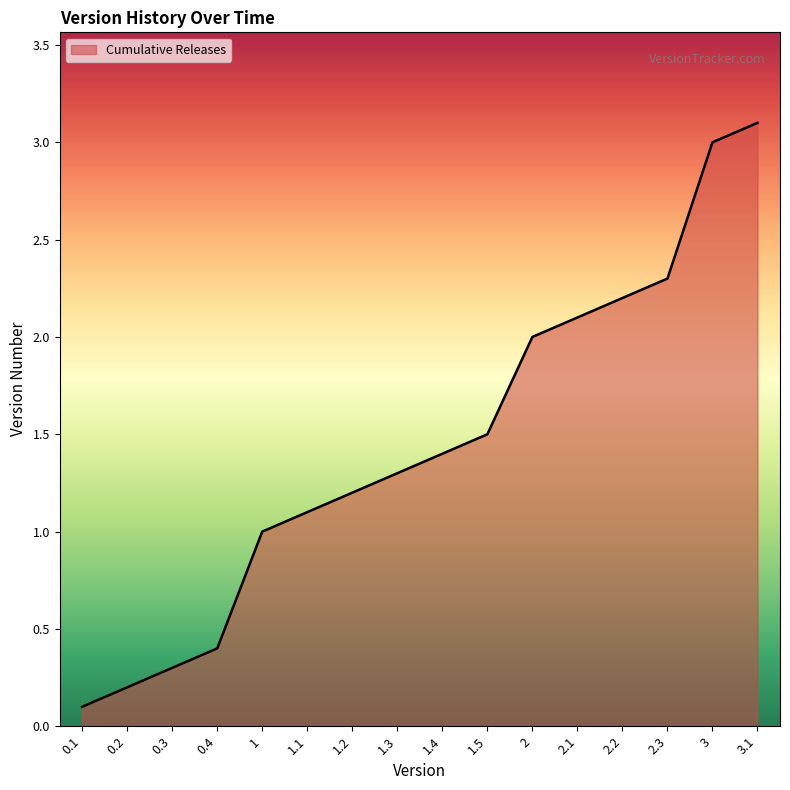

What value does the data have at 2.2?

2.2